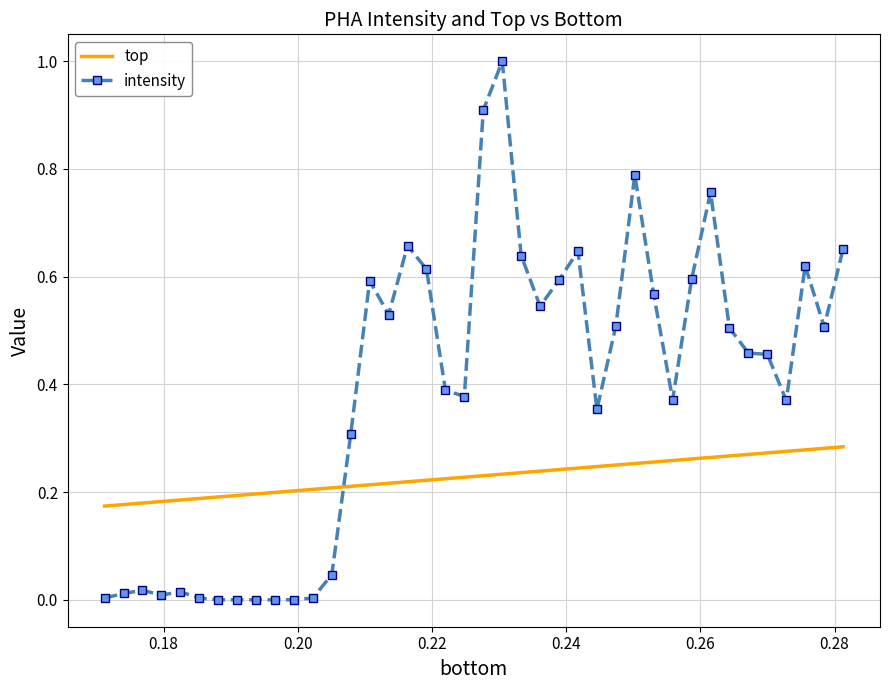

Rank the series by their maximum value, from highest to lowest.

intensity, top